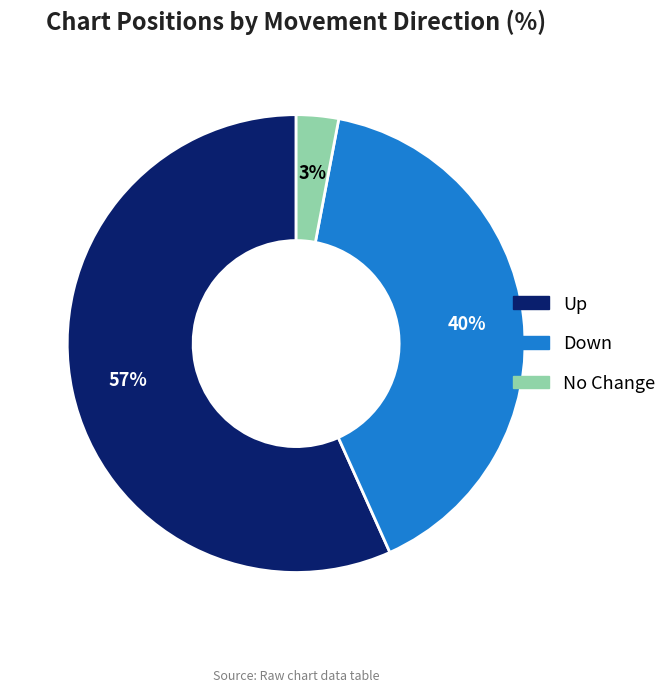

To the nearest percent, what is the average slice percentage?

33%